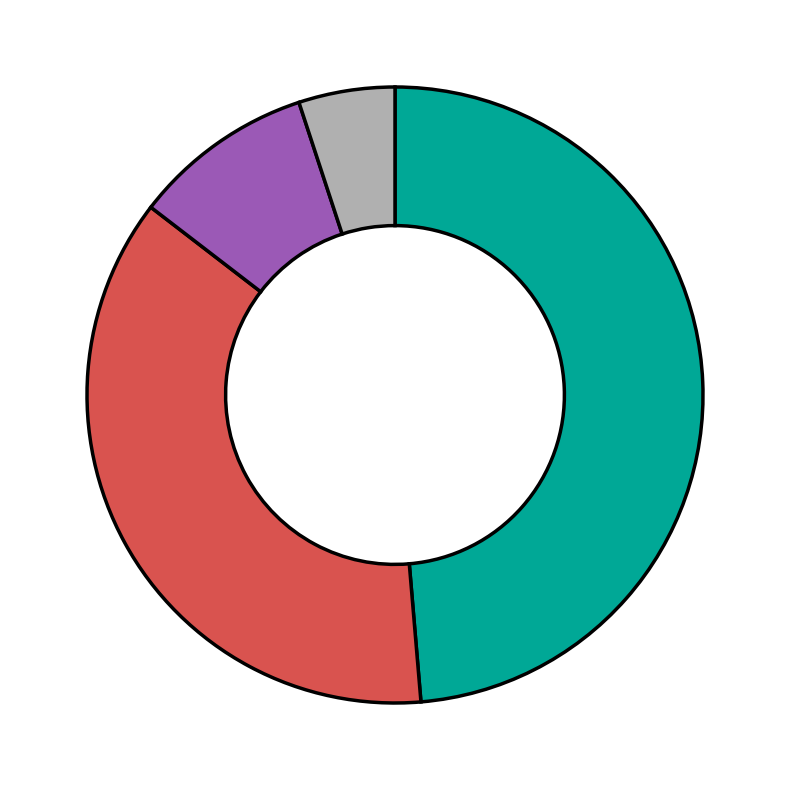

Does any single category account for the majority?

No